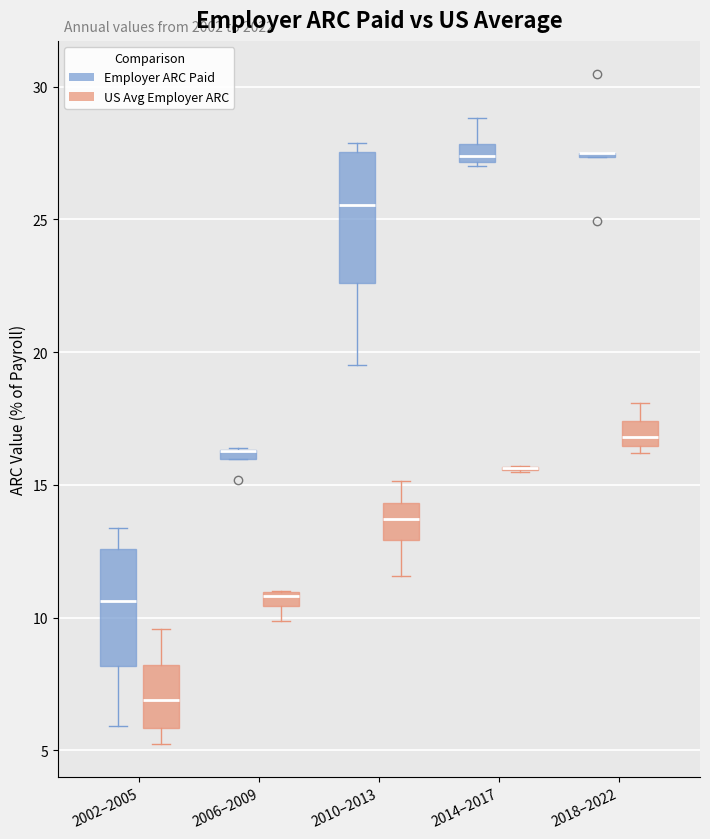

Which box is the tallest, from its lower edge to its upper edge?

2010–2013 (Employer ARC Paid)